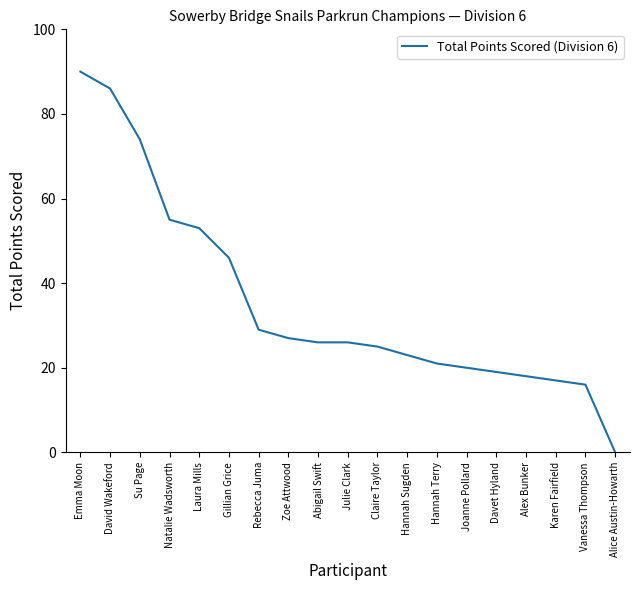

The value at Karen Fairfield is 17. True or false?

True